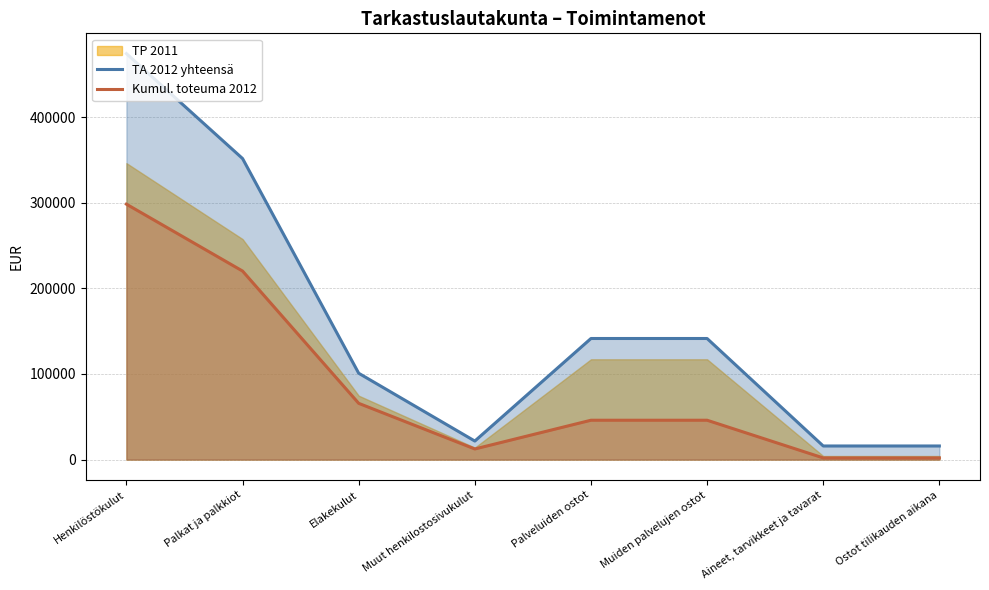

How many interior local valleys does the Kumul. toteuma 2012 series have?

1